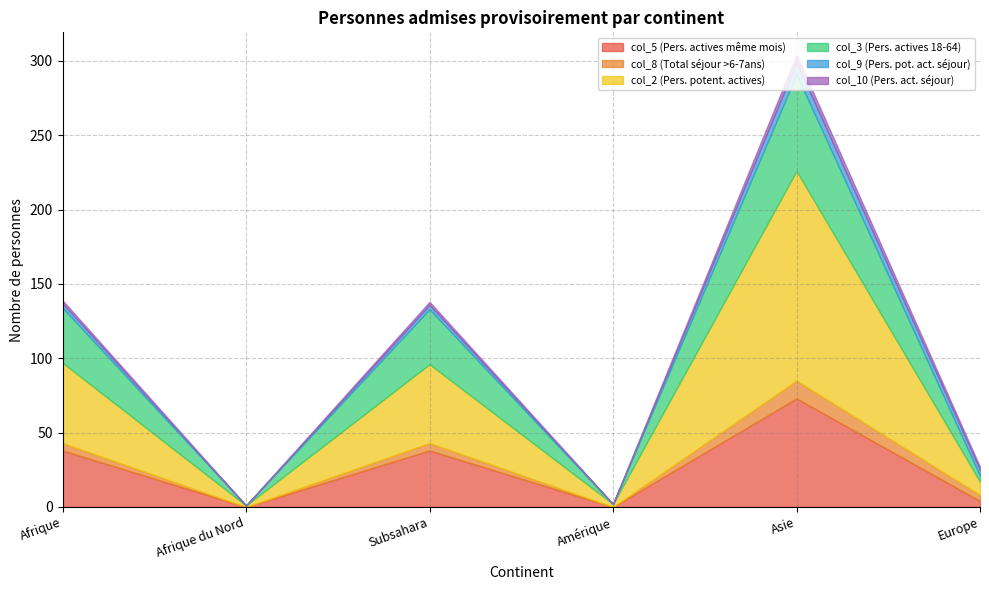

At which category does col_10 (Pers. act. séjour) reach its first local valley?

Afrique du Nord